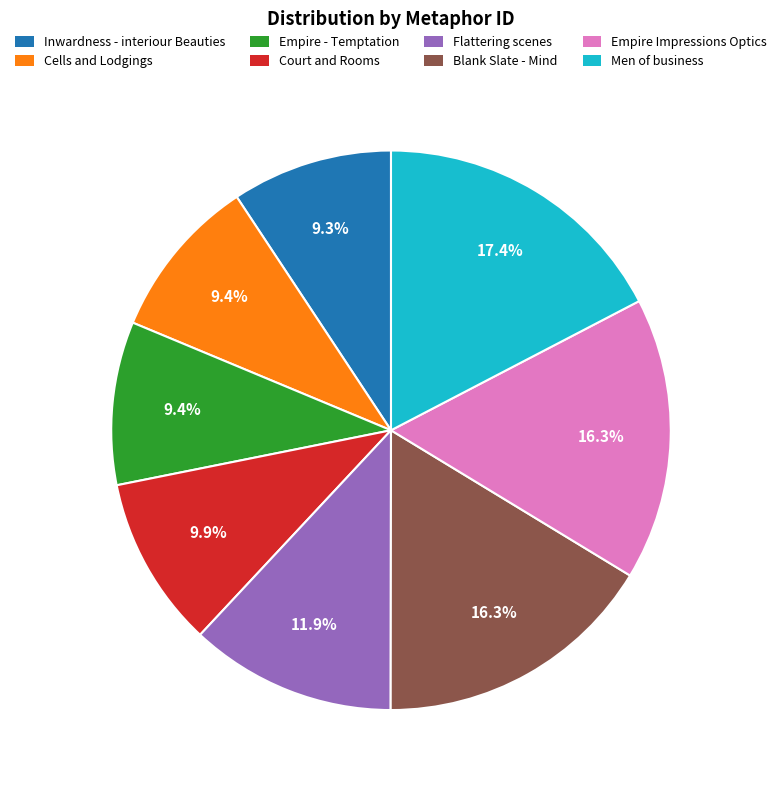

Approximately how many times larger is the value at Empire Impressions Optics compared to Court and Rooms?

1.6